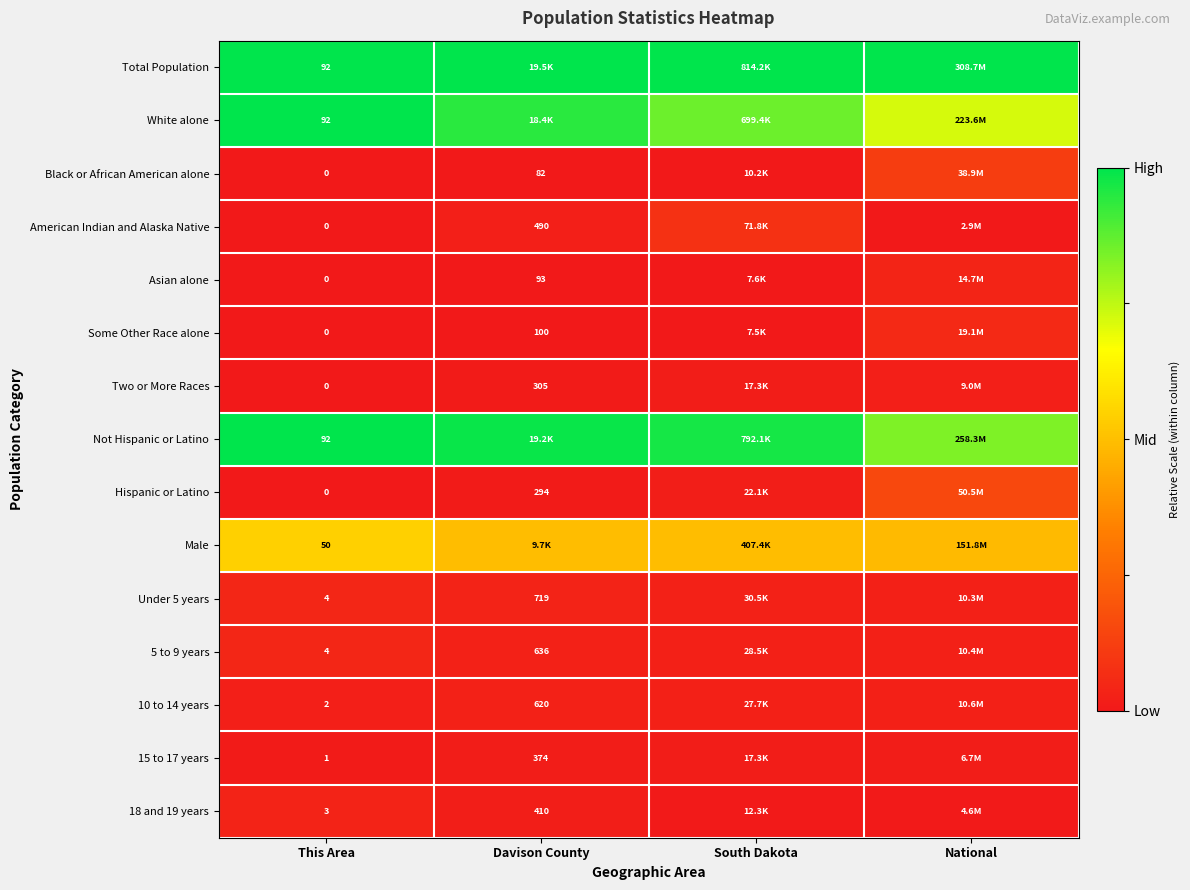

At how many categories does at least one series exceed 0?

4